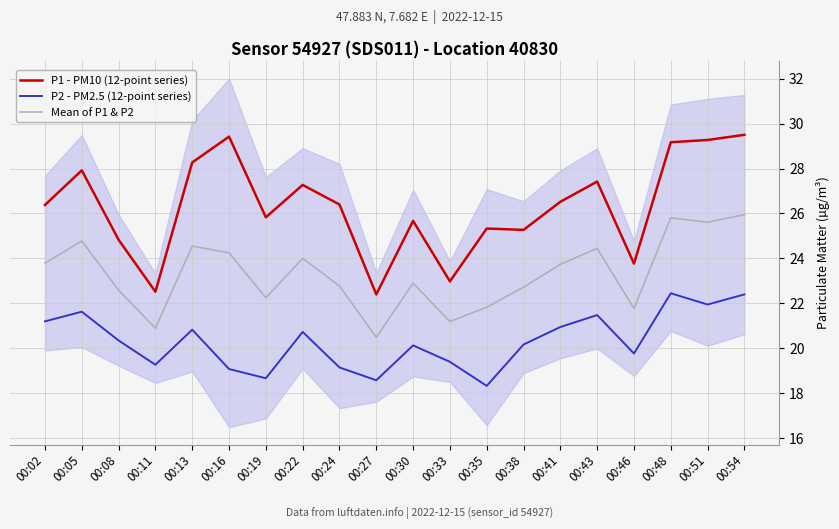

Reading right to left, what are all the values shown in this chart?

P1 - PM10 (12-point series): 29.5	29.3	29.2	23.8	27.4	26.5	25.3	25.3	23.0	25.7	22.4	26.4	27.3	25.8	29.4	28.3	22.5	24.8	27.9	26.4
P2 - PM2.5 (12-point series): 22.4	21.9	22.4	19.8	21.5	20.9	20.2	18.3	19.4	20.1	18.6	19.1	20.7	18.7	19.1	20.8	19.3	20.4	21.6	21.2
Mean of P1 & P2: 25.9	25.6	25.8	21.8	24.5	23.7	22.7	21.8	21.2	22.9	20.5	22.8	24.0	22.2	24.2	24.5	20.9	22.6	24.8	23.8